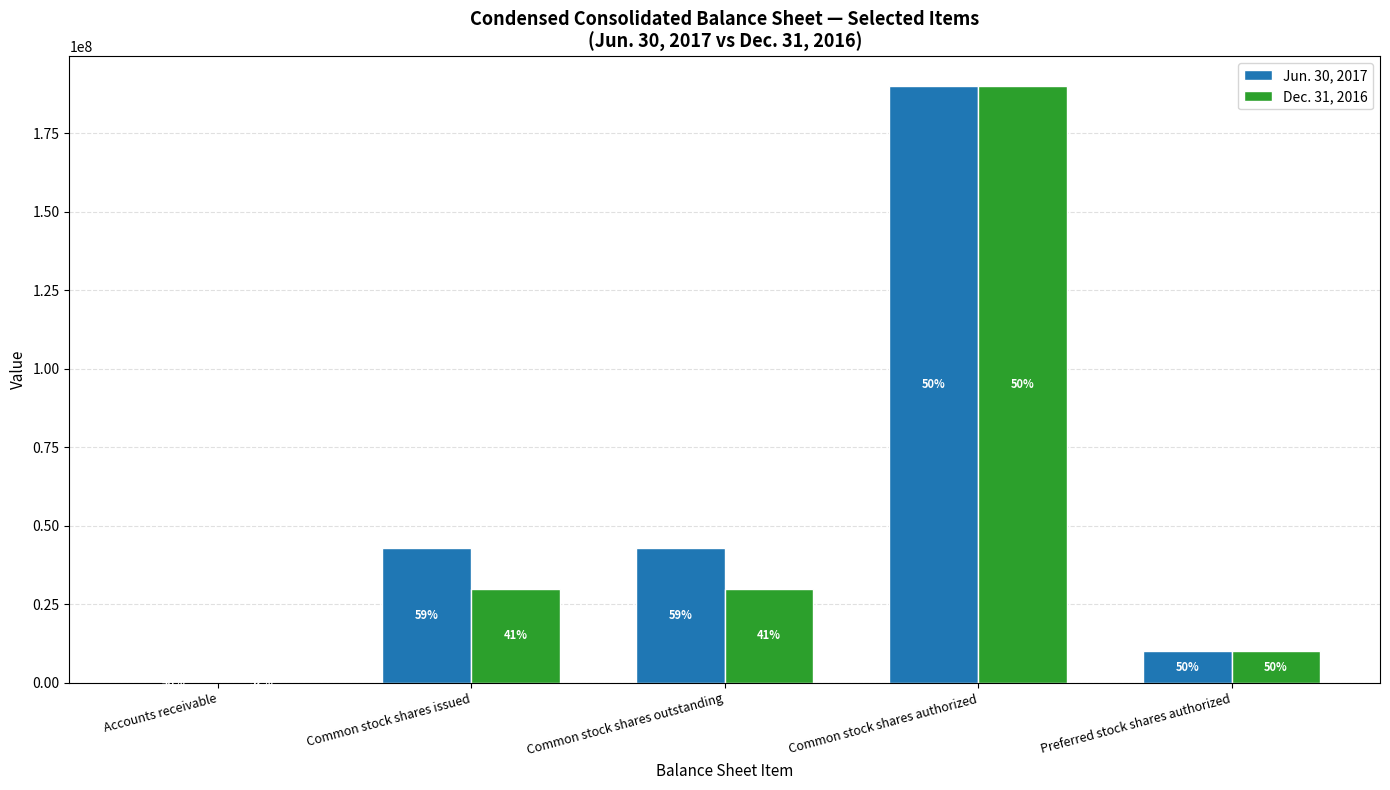

Is it true that Dec. 31, 2016 equals 17535622 at Preferred stock shares authorized?

False